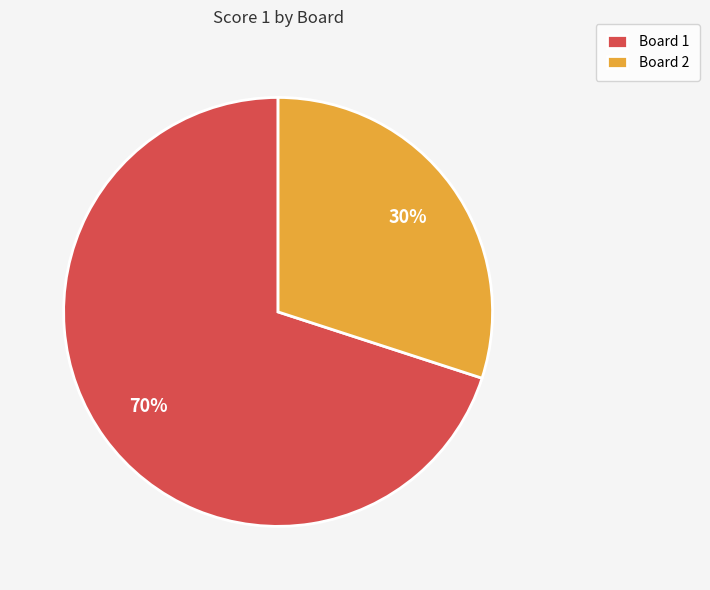

Is it true that Board 1 is 63% of the pie?

False